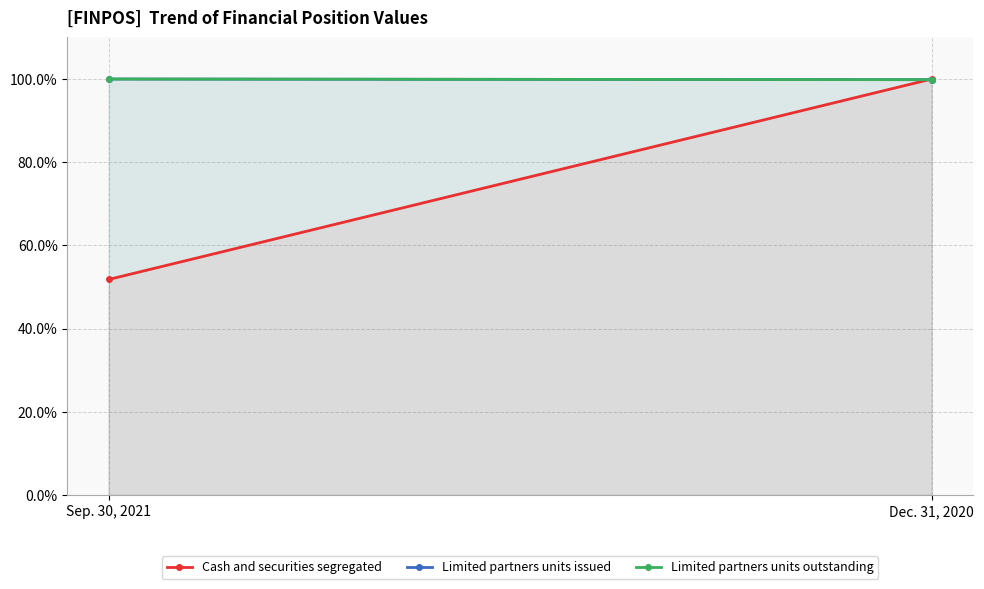

Which series has the largest total across all categories?

Limited partners units issued